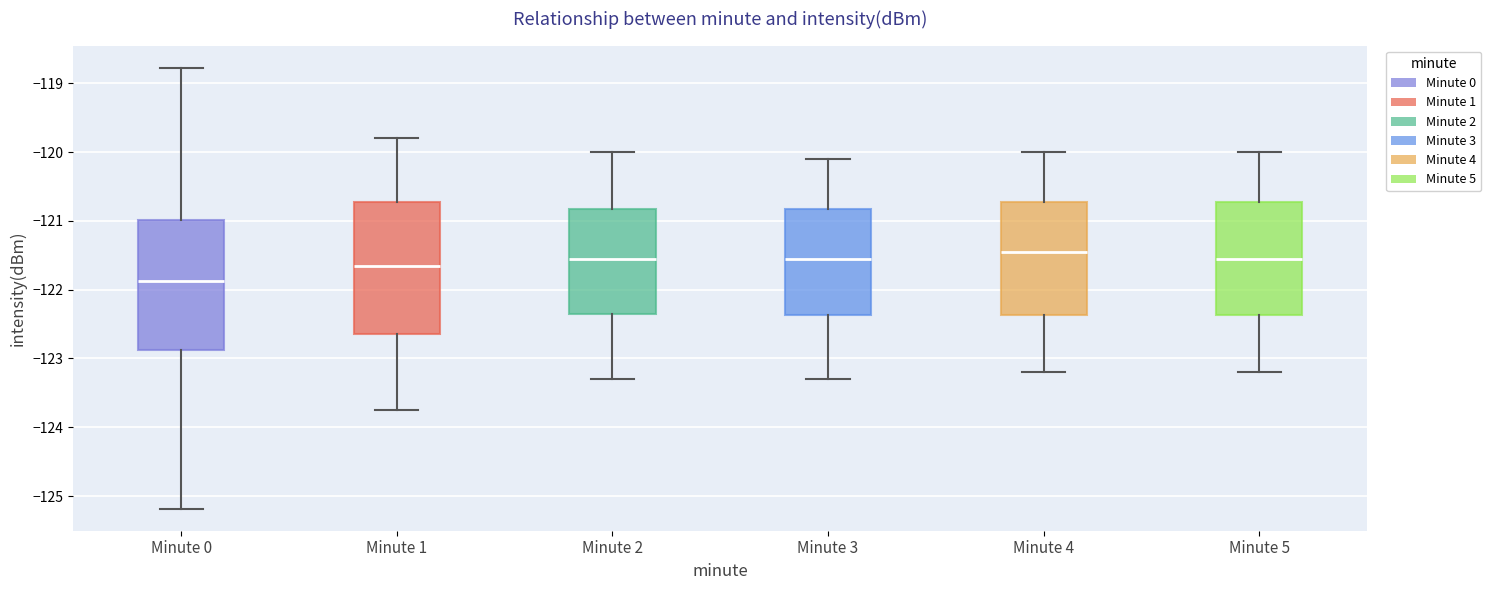

Where does the lower whisker of the box for Minute 3 end on the y-axis? The values are not printed on the chart, so give them approximately, as read against the axis.

-123.3